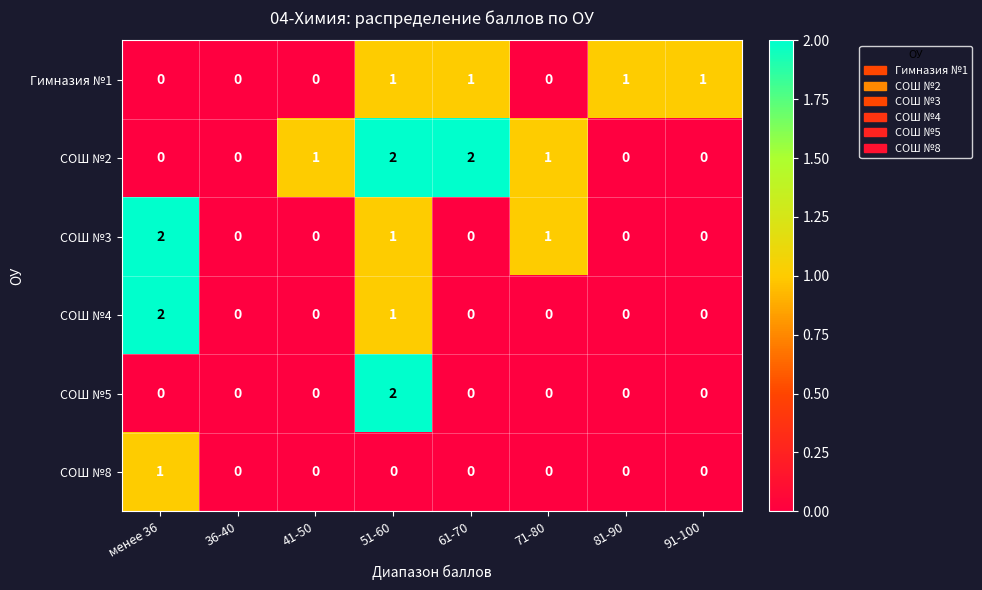

At which label does СОШ №5 reach its peak?

51-60